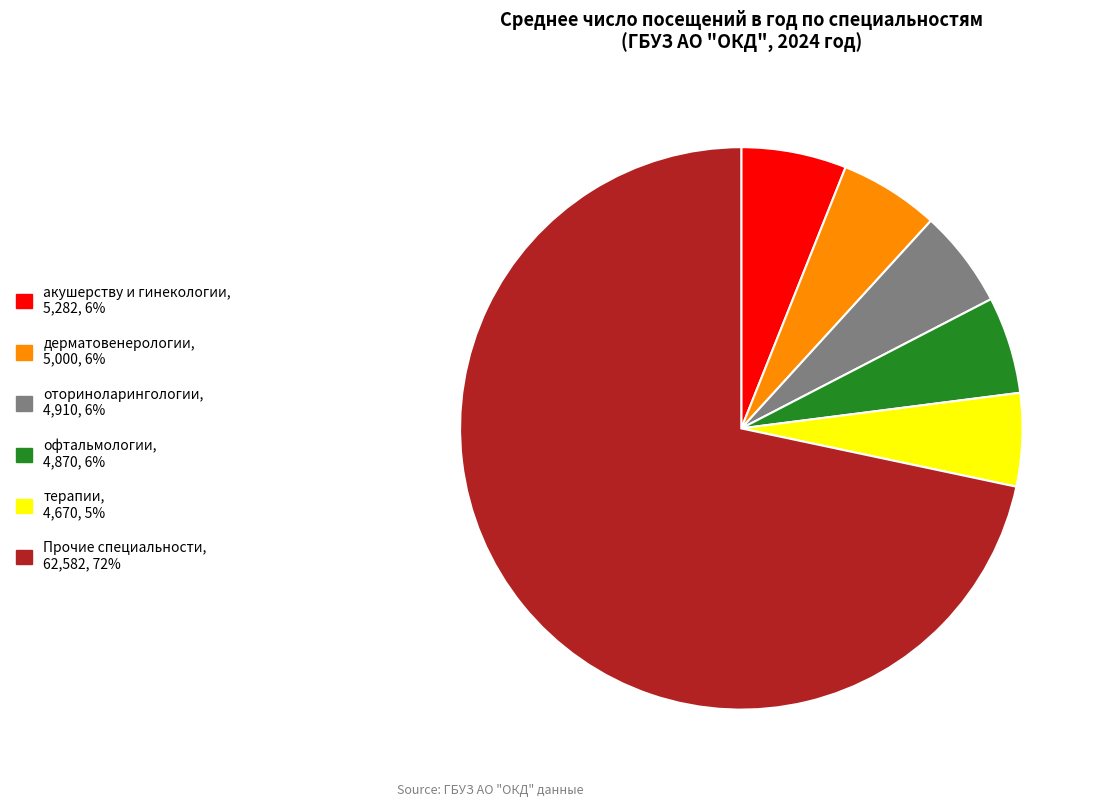

Is there any slice that represents more than half of the pie?

Yes